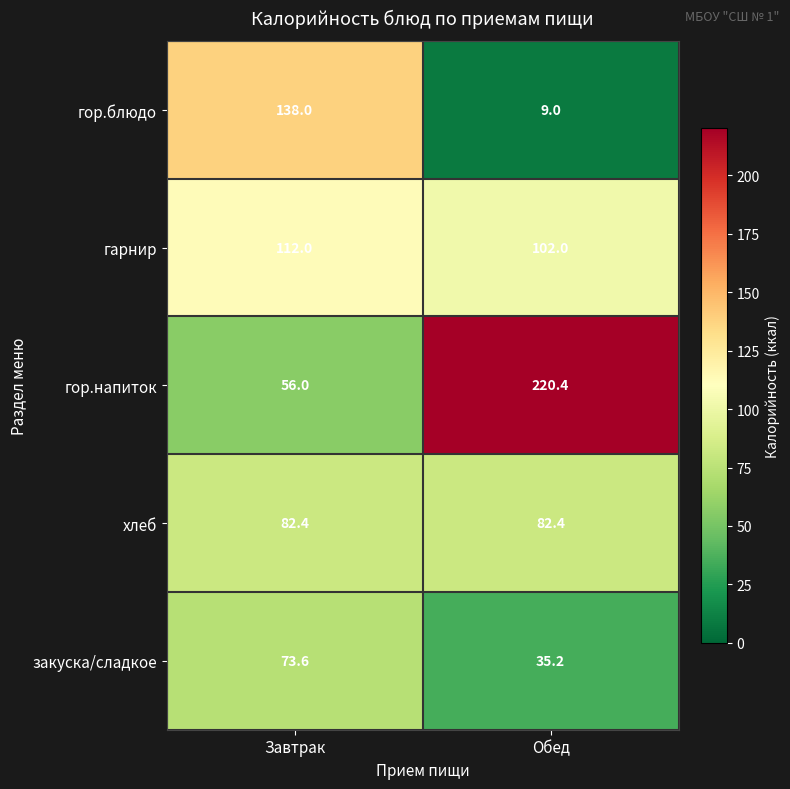

Reading left to right, transcribe all the data shown in this chart.

гор.блюдо: Завтрак=138.0	Обед=9.0
гарнир: Завтрак=112.0	Обед=102.0
гор.напиток: Завтрак=56.0	Обед=220.4
хлеб: Завтрак=82.4	Обед=82.4
закуска/сладкое: Завтрак=73.6	Обед=35.2